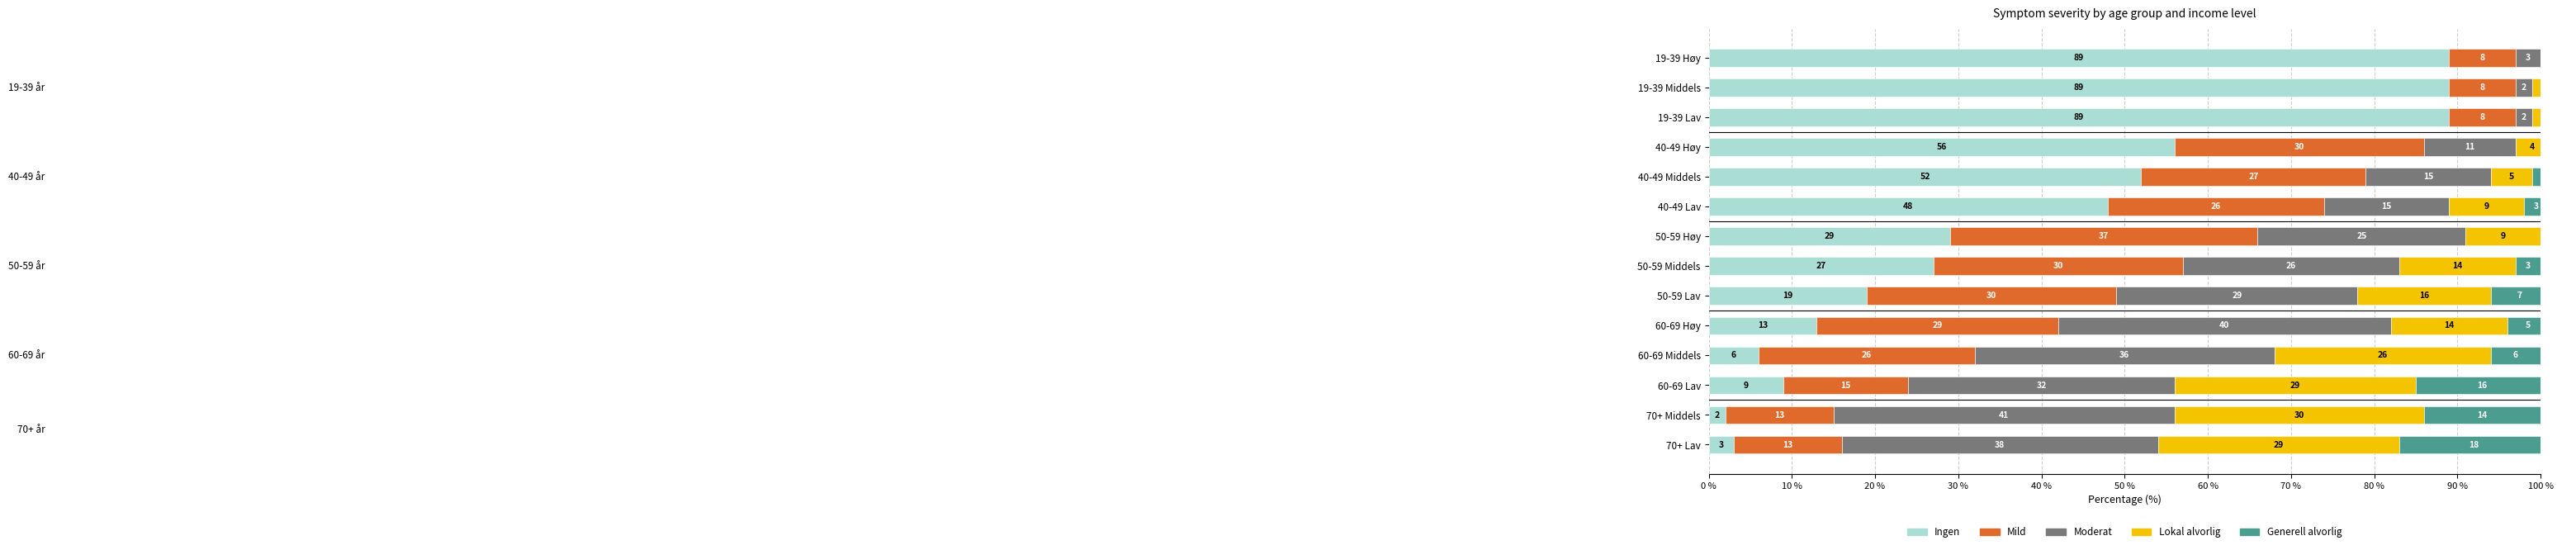

List the series in order of their peak value, lowest first.

Generell alvorlig, Lokal alvorlig, Mild, Moderat, Ingen